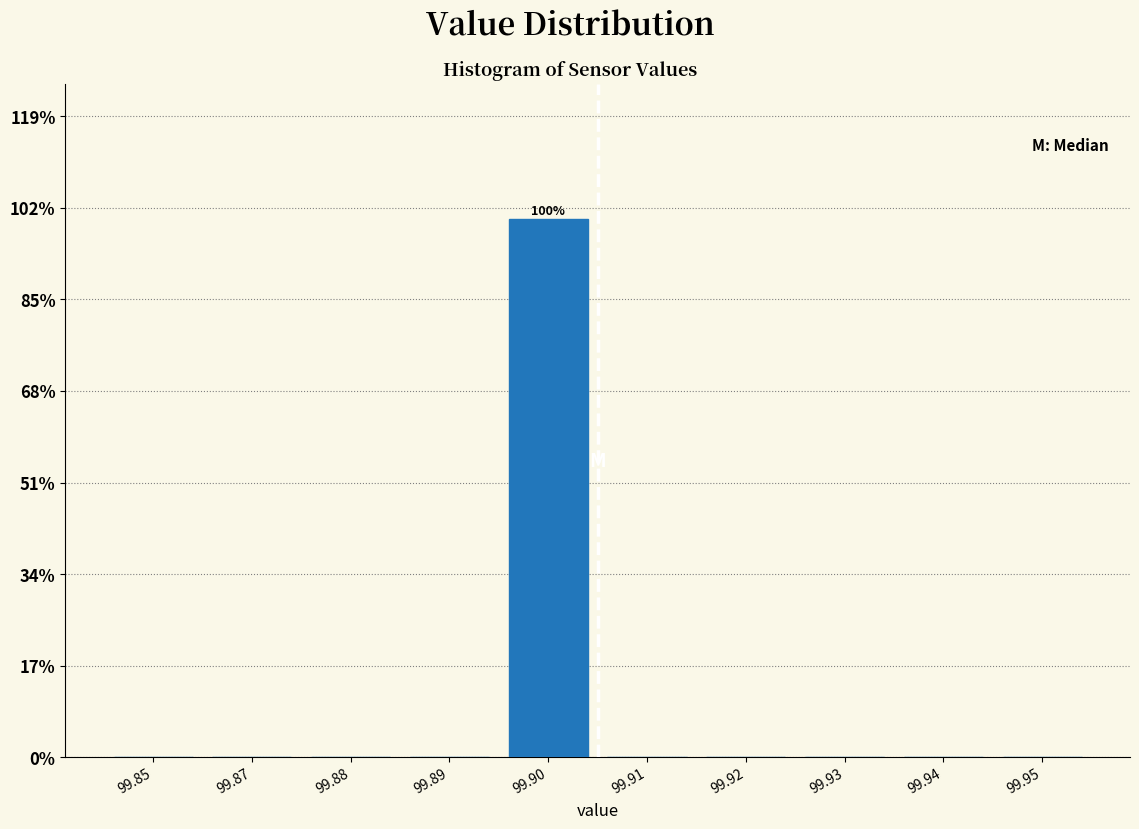

Reading right to left, transcribe all the data shown in this chart.

99.95=0	99.94=0	99.93=0	99.92=0	99.91=0	99.90=100	99.89=0	99.88=0	99.87=0	99.85=0